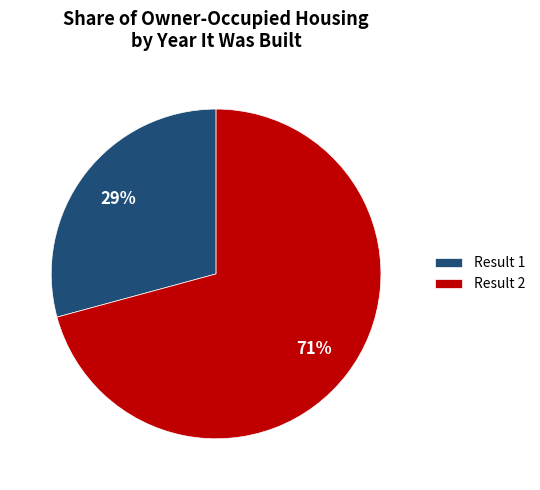

Is there any slice that represents more than half of the pie?

Yes